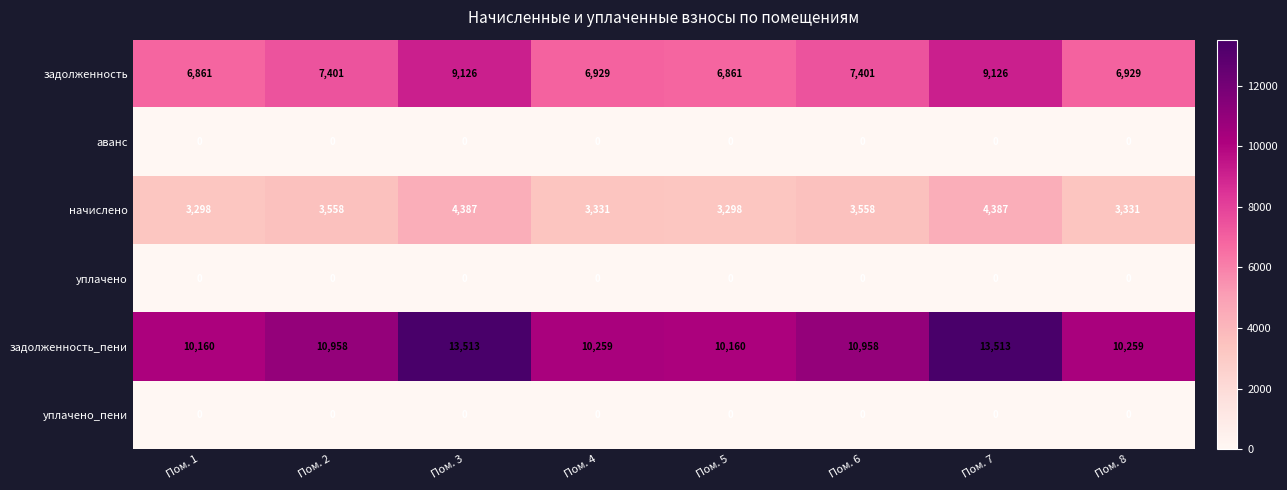

What is the difference between the highest and lowest values at Пом. 8?

10259